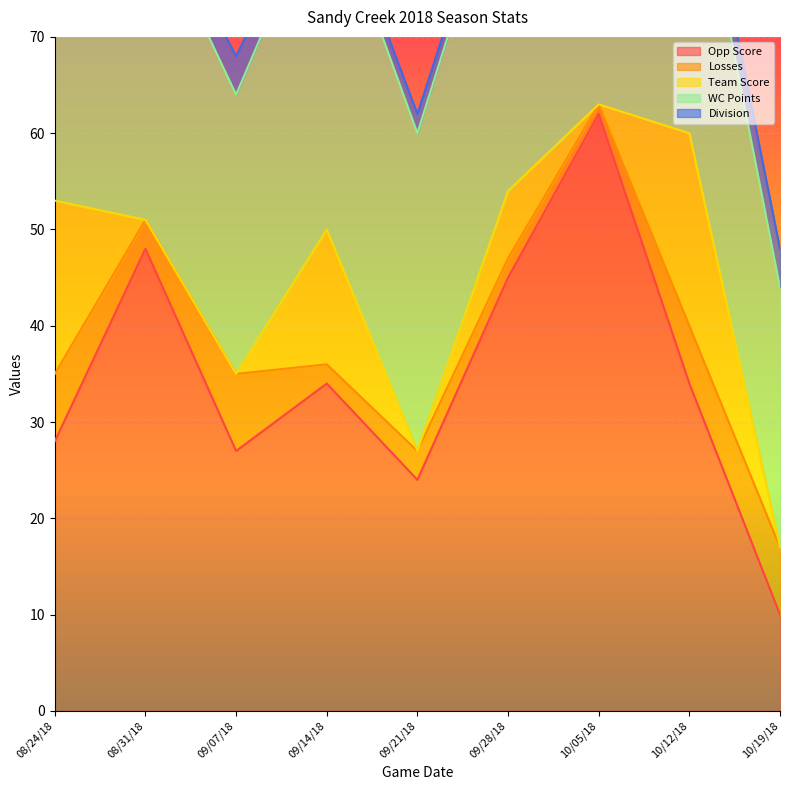

What is the spread (max minus min) of values at 09/14/18?

35